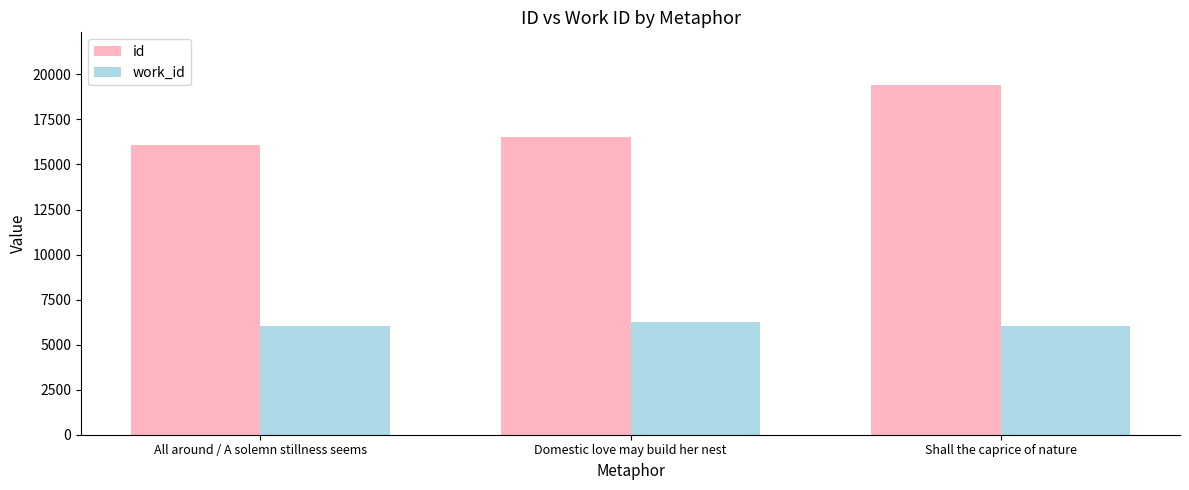

Rank the series by their average value, from lowest to highest.

work_id, id